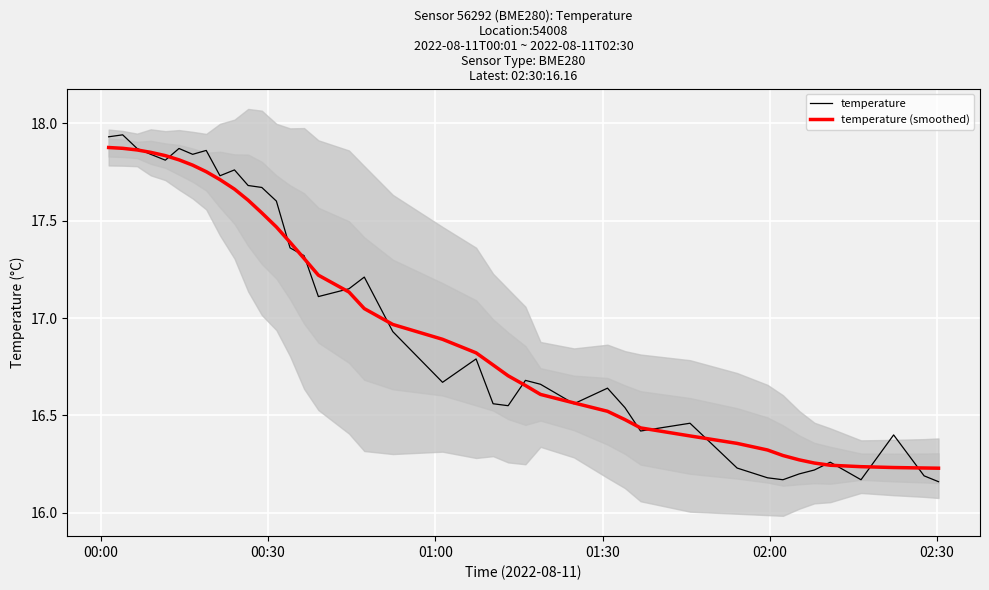

Which series has the largest total across all categories?

temperature (smoothed)